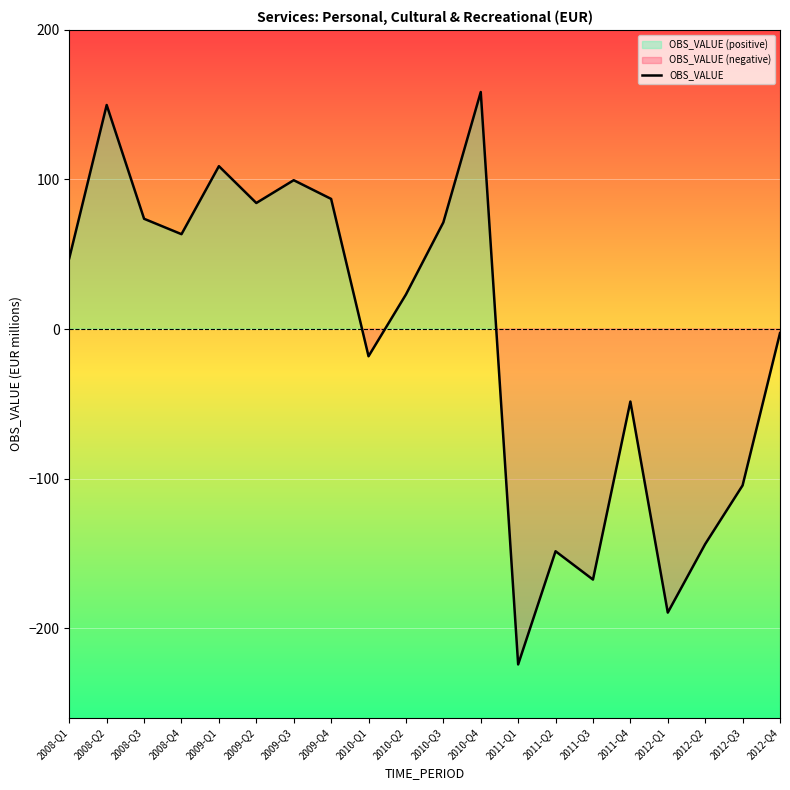

How many values are above zero?

11